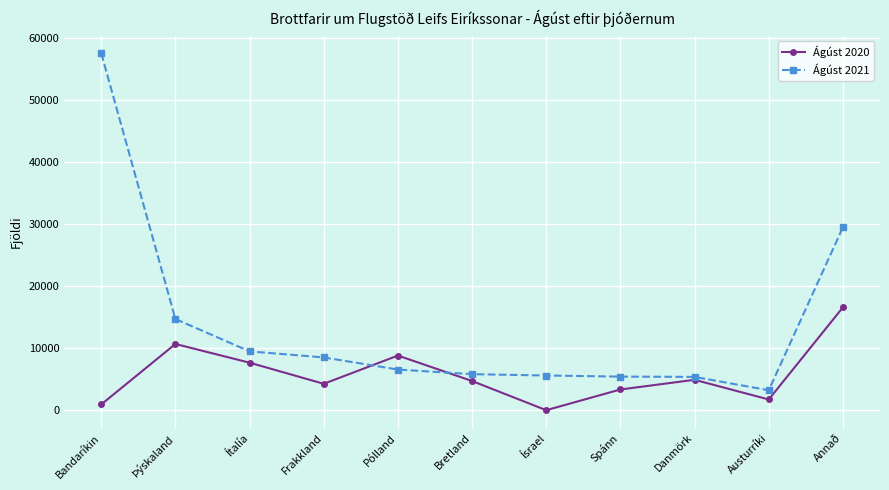

Which category has the highest value in the Ágúst 2021 series?

Bandaríkin